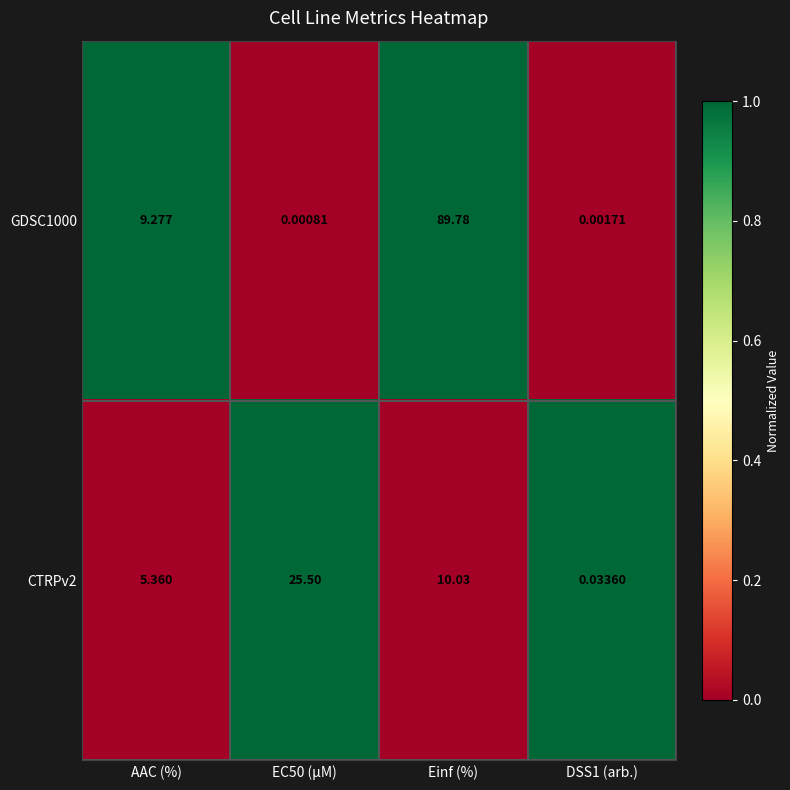

Which series changed the most between EC50 (µM) and DSS1 (arb.)?

CTRPv2